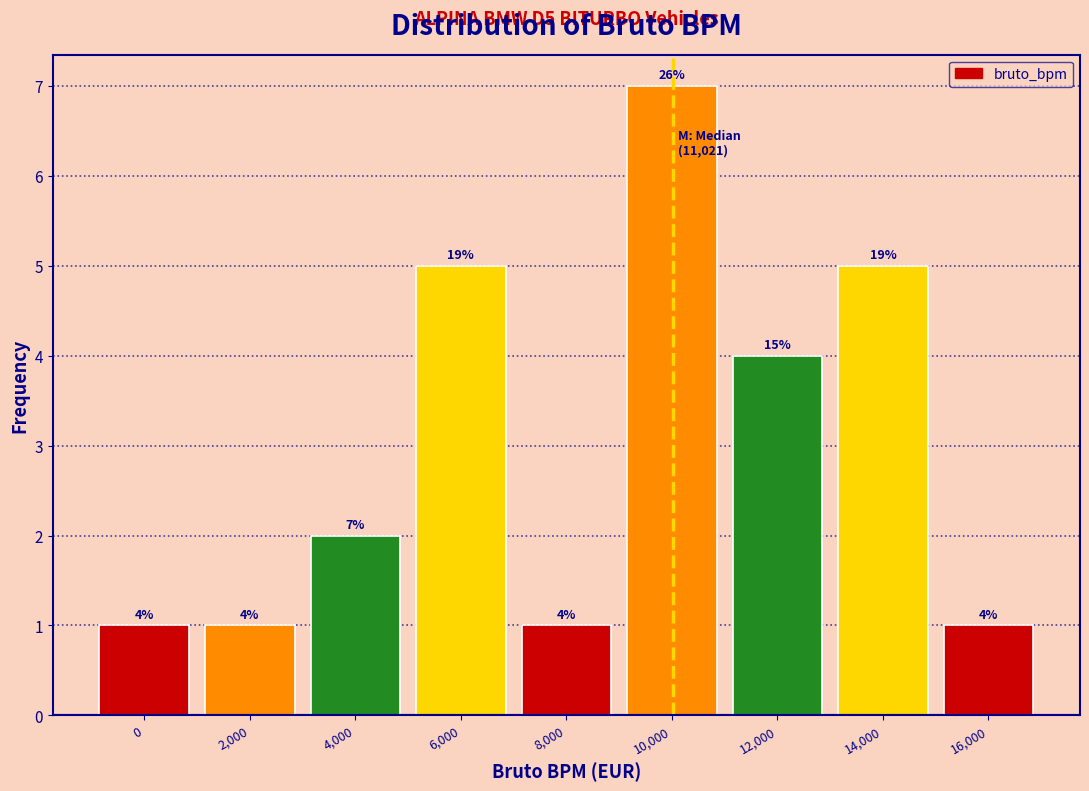

Reading left to right, extract all data points from this chart.

1	1	2	5	1	7	4	5	1